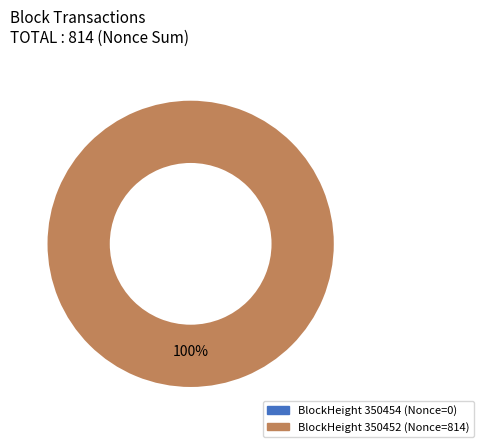

How many segments does this pie chart have?

2